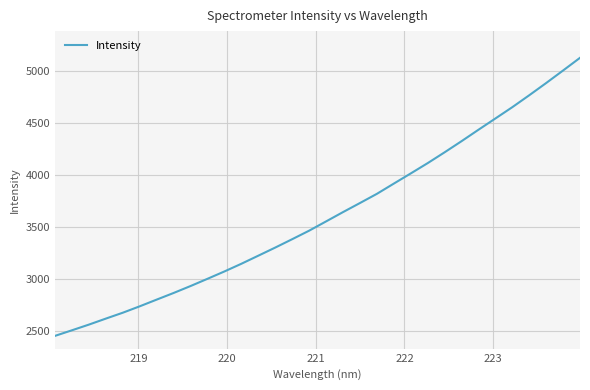

What is the maximum value shown in the chart?

5125.3